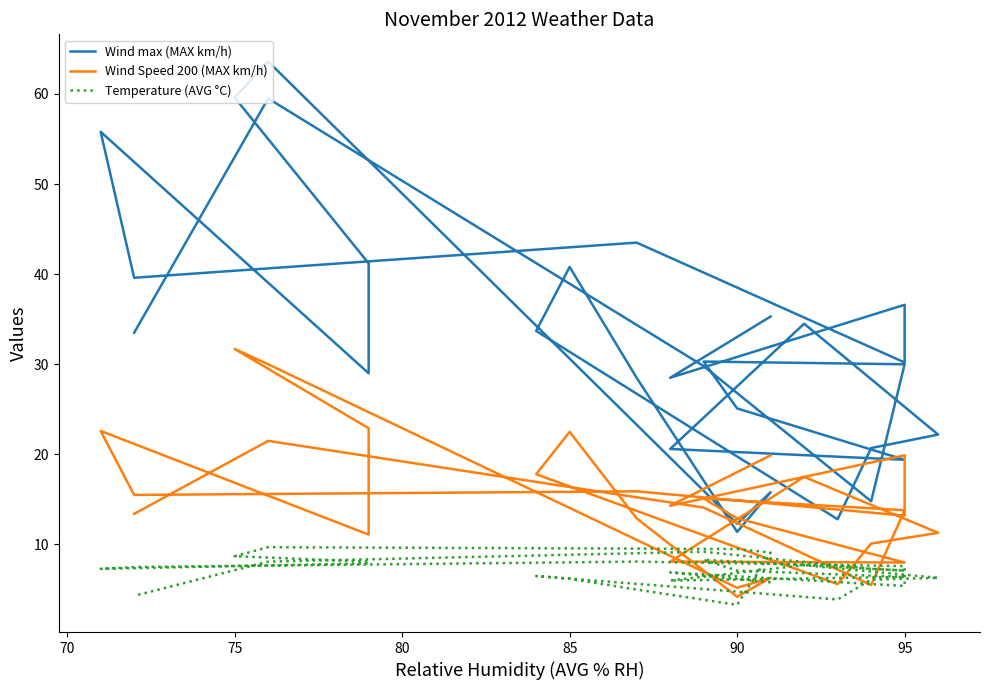

Which series has the largest total across all categories?

Wind max (MAX km/h)